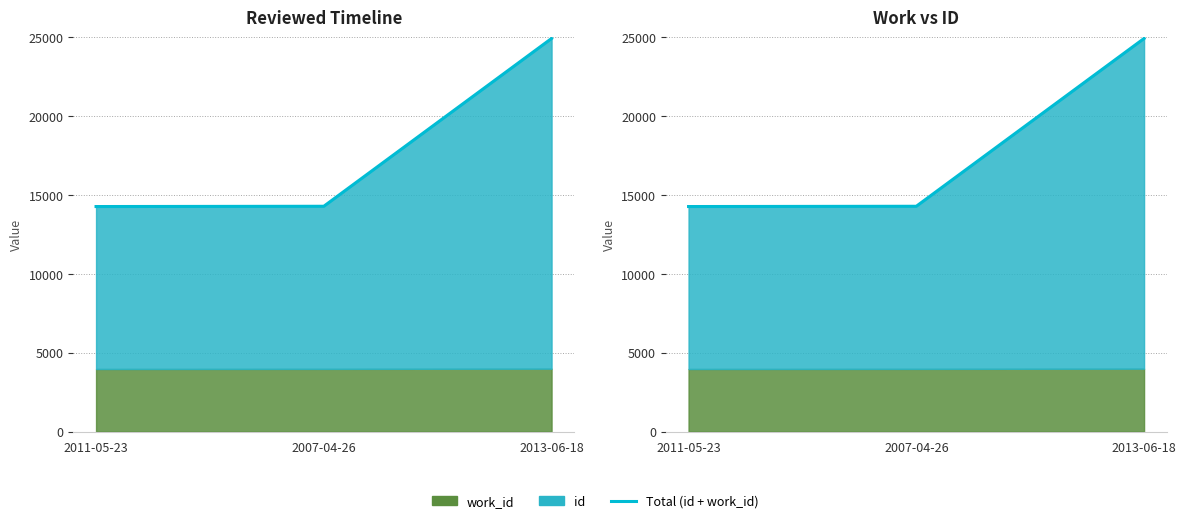

At which label does the data first exceed 14279?

2013-06-18